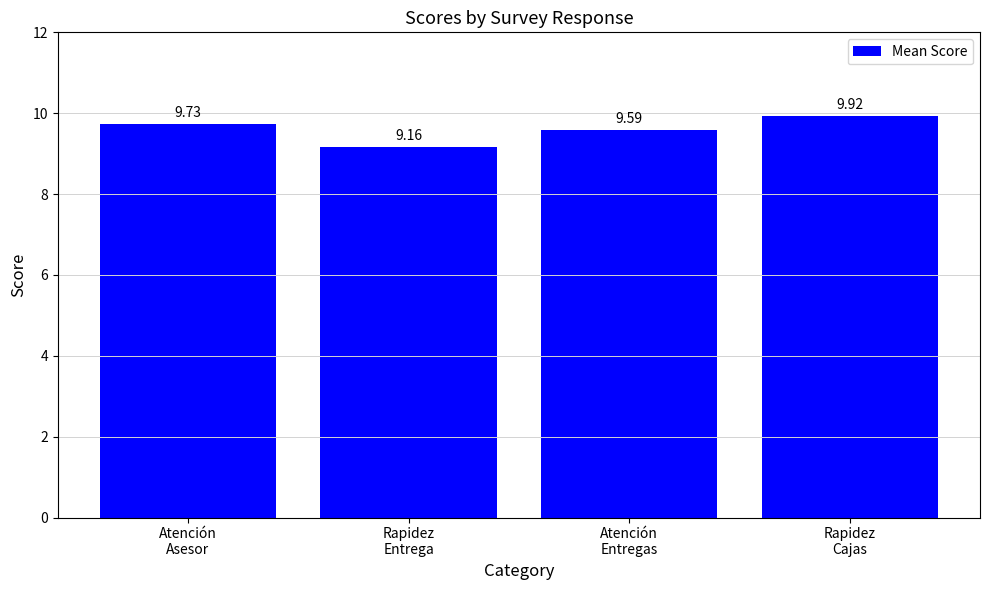

Rank the categories by value from lowest to highest.

Rapidez
Entrega, Atención
Entregas, Atención
Asesor, Rapidez
Cajas